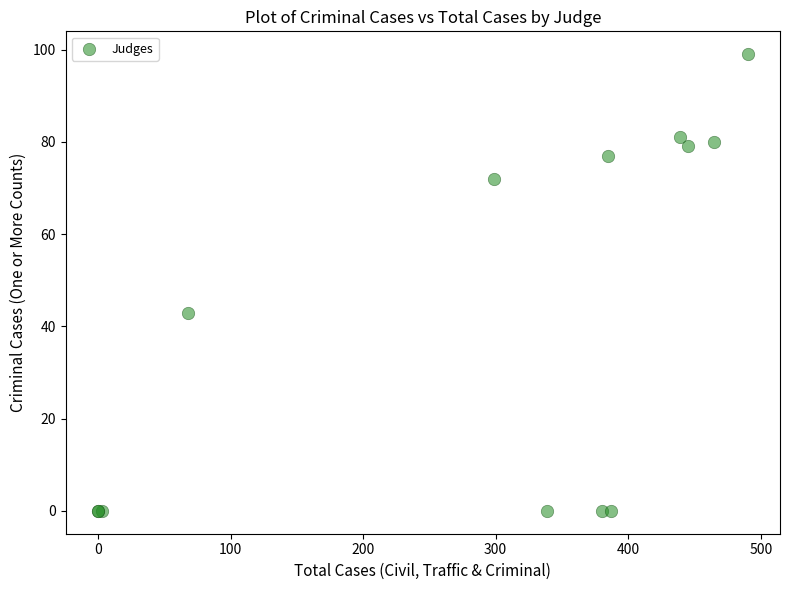

What Y value in the scatter plot is closest to 49?

43